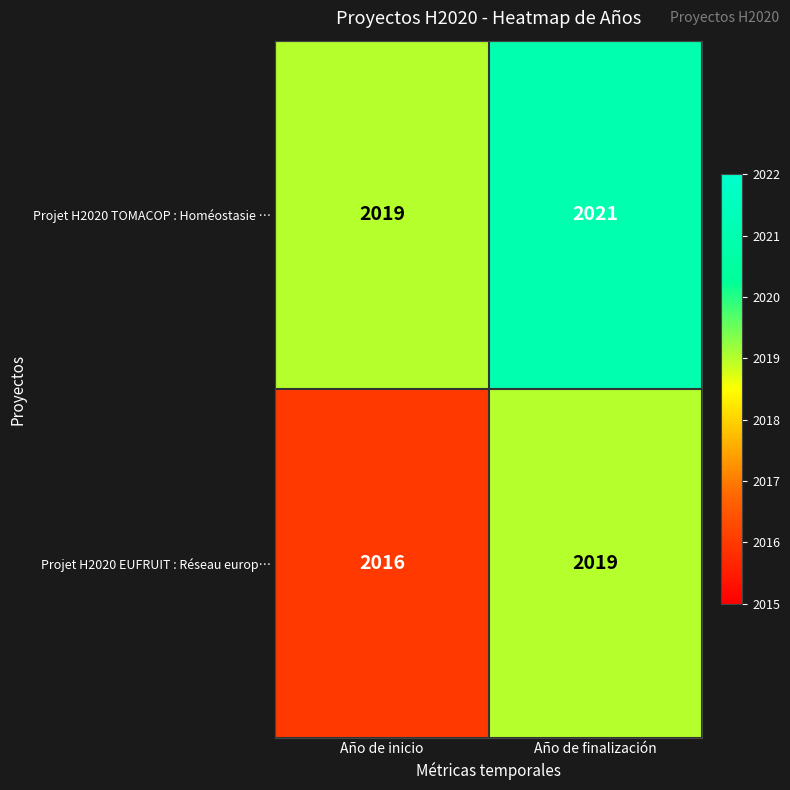

Between Año de inicio and Año de finalización, which series saw the biggest shift?

Projet H2020 EUFRUIT : Réseau europ…